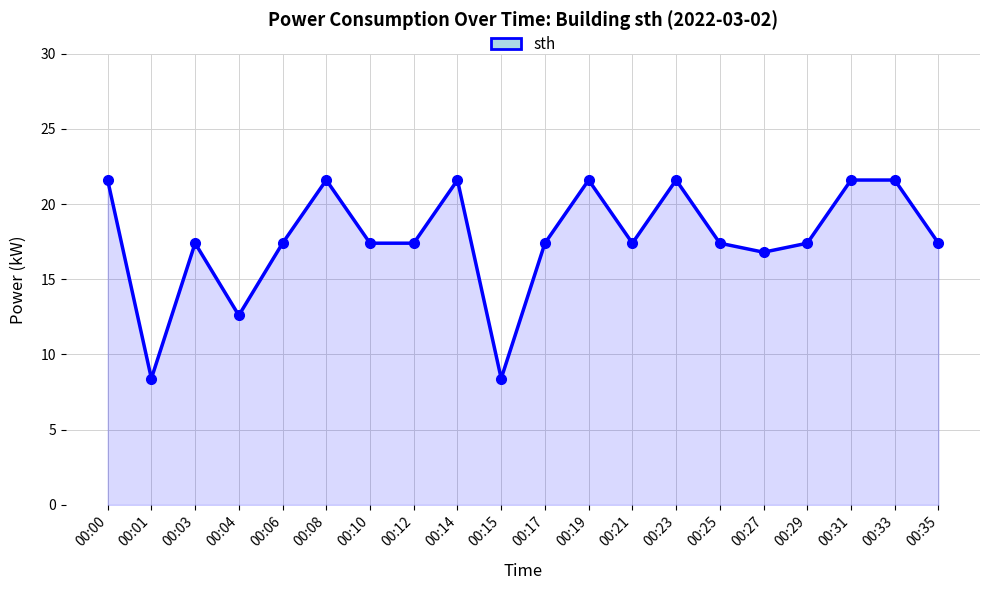

At which label is the value closest to 15?

00:27